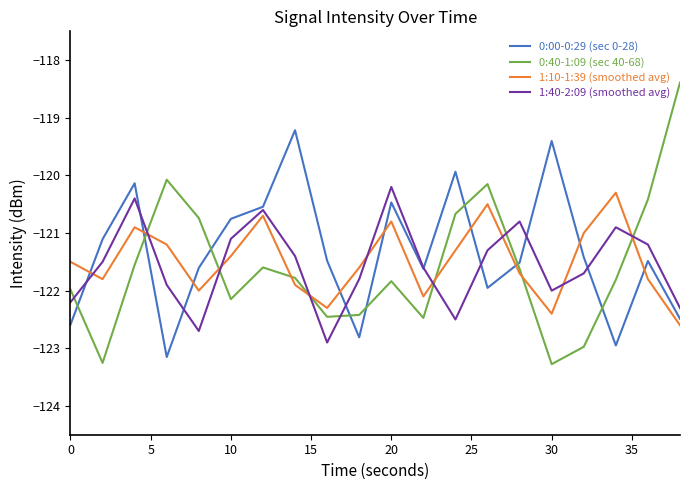

True or false: 0:00-0:29 (sec 0-28) and 0:40-1:09 (sec 40-68) intersect in this chart.

True